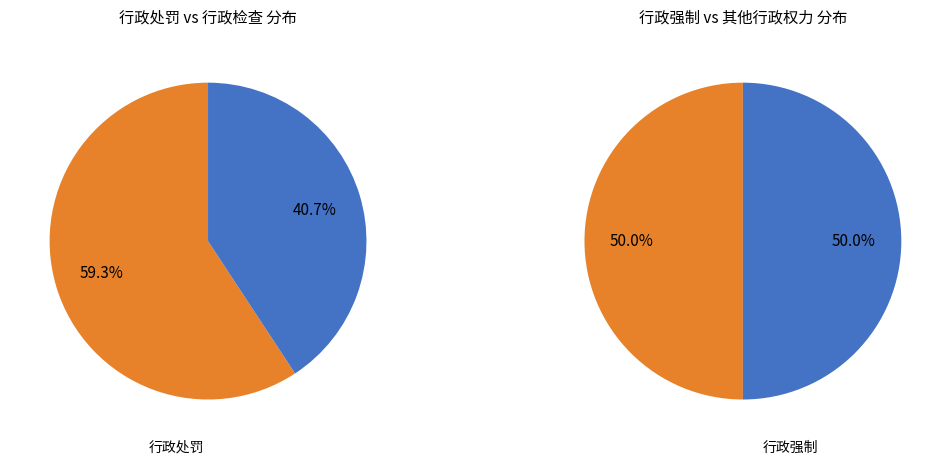

Is there a majority slice in this chart?

Yes